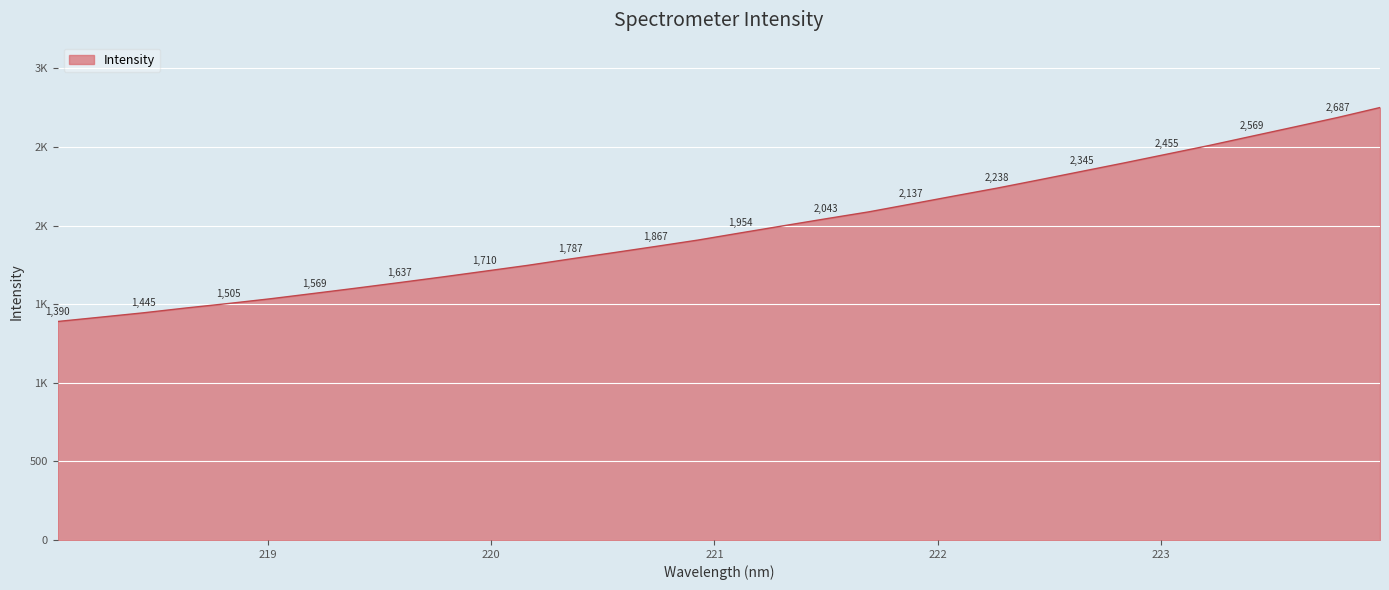

Does the chart have visible grid lines?

Yes